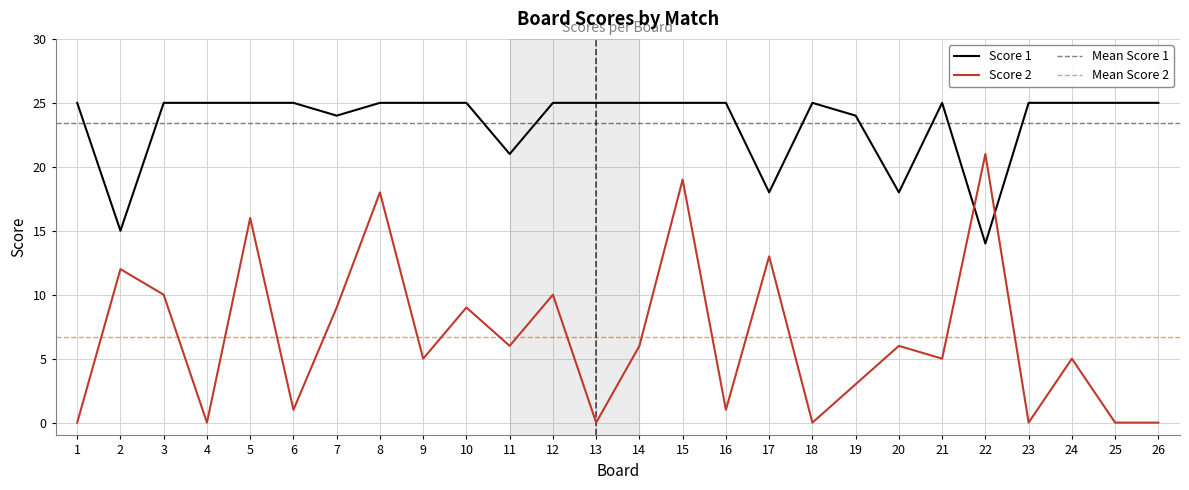

Which category has the lowest value in the Score 2 series?

1